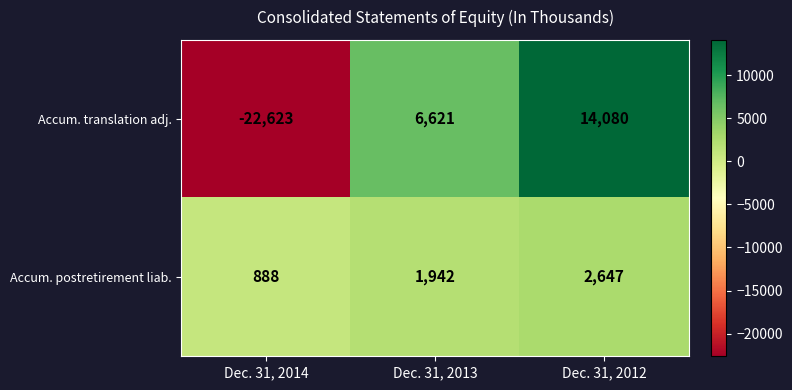

What is the minimum value shown in the chart?

-22623